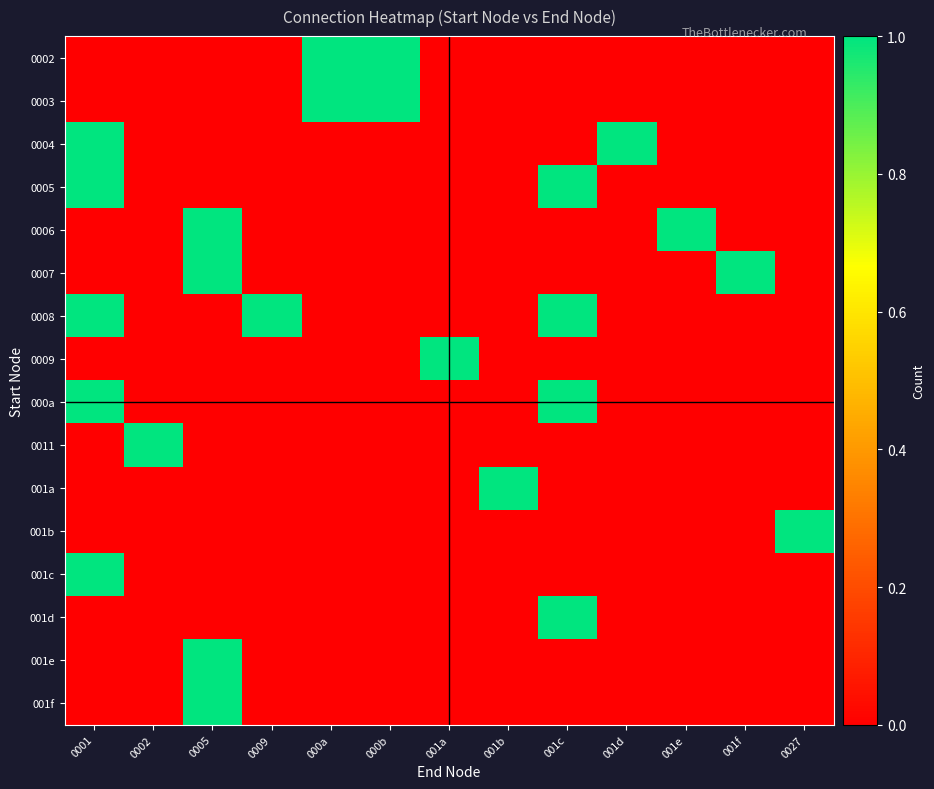

Reading left to right, transcribe all the data shown in this chart.

0002: 0001=0	0002=0	0005=0	0009=0	000a=1	000b=1	001a=0	001b=0	001c=0	001d=0	001e=0	001f=0	0027=0
0003: 0001=0	0002=0	0005=0	0009=0	000a=1	000b=1	001a=0	001b=0	001c=0	001d=0	001e=0	001f=0	0027=0
0004: 0001=1	0002=0	0005=0	0009=0	000a=0	000b=0	001a=0	001b=0	001c=0	001d=1	001e=0	001f=0	0027=0
0005: 0001=1	0002=0	0005=0	0009=0	000a=0	000b=0	001a=0	001b=0	001c=1	001d=0	001e=0	001f=0	0027=0
0006: 0001=0	0002=0	0005=1	0009=0	000a=0	000b=0	001a=0	001b=0	001c=0	001d=0	001e=1	001f=0	0027=0
0007: 0001=0	0002=0	0005=1	0009=0	000a=0	000b=0	001a=0	001b=0	001c=0	001d=0	001e=0	001f=1	0027=0
0008: 0001=1	0002=0	0005=0	0009=1	000a=0	000b=0	001a=0	001b=0	001c=1	001d=0	001e=0	001f=0	0027=0
0009: 0001=0	0002=0	0005=0	0009=0	000a=0	000b=0	001a=1	001b=0	001c=0	001d=0	001e=0	001f=0	0027=0
000a: 0001=1	0002=0	0005=0	0009=0	000a=0	000b=0	001a=0	001b=0	001c=1	001d=0	001e=0	001f=0	0027=0
0011: 0001=0	0002=1	0005=0	0009=0	000a=0	000b=0	001a=0	001b=0	001c=0	001d=0	001e=0	001f=0	0027=0
001a: 0001=0	0002=0	0005=0	0009=0	000a=0	000b=0	001a=0	001b=1	001c=0	001d=0	001e=0	001f=0	0027=0
001b: 0001=0	0002=0	0005=0	0009=0	000a=0	000b=0	001a=0	001b=0	001c=0	001d=0	001e=0	001f=0	0027=1
001c: 0001=1	0002=0	0005=0	0009=0	000a=0	000b=0	001a=0	001b=0	001c=0	001d=0	001e=0	001f=0	0027=0
001d: 0001=0	0002=0	0005=0	0009=0	000a=0	000b=0	001a=0	001b=0	001c=1	001d=0	001e=0	001f=0	0027=0
001e: 0001=0	0002=0	0005=1	0009=0	000a=0	000b=0	001a=0	001b=0	001c=0	001d=0	001e=0	001f=0	0027=0
001f: 0001=0	0002=0	0005=1	0009=0	000a=0	000b=0	001a=0	001b=0	001c=0	001d=0	001e=0	001f=0	0027=0